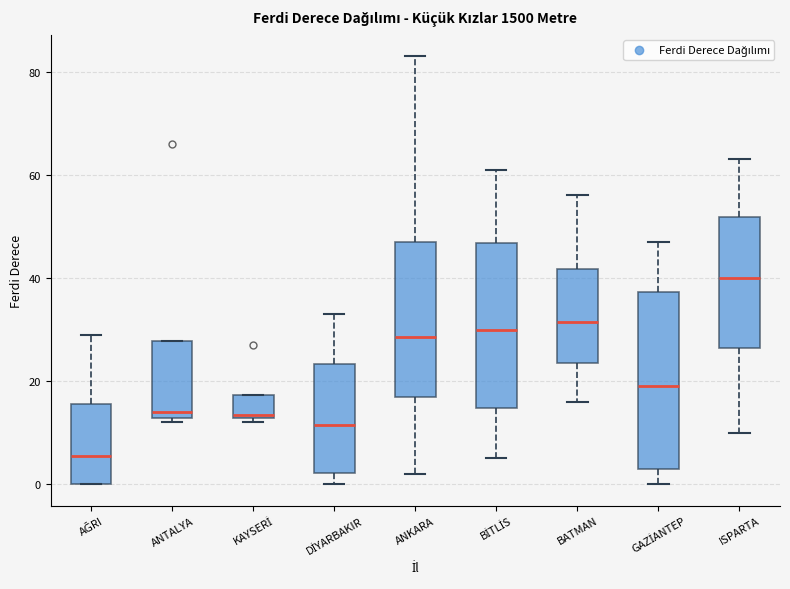

Reading left to right, read every box against the y-axis: the position of its median line, the range the box covers, and the ends of its whiskers. The values are not printed on the chart, so give them approximately, as read against the axis.

AĞRI: median 6, box 0 to 16, whiskers 0 to 30
ANTALYA: median 14, box 12 to 28, whiskers 12 (just below the box's lower edge) to 28
KAYSERİ: median 14, box 12 to 18, whiskers 12 (just below the box's lower edge) to 18
DİYARBAKIR: median 12, box 2 to 24, whiskers 0 to 34
ANKARA: median 28, box 18 to 48, whiskers 2 to 84
BİTLİS: median 30, box 14 to 46, whiskers 6 to 62
BATMAN: median 32, box 24 to 42, whiskers 16 to 56
GAZİANTEP: median 20, box 4 to 38, whiskers 0 to 48
ISPARTA: median 40, box 26 to 52, whiskers 10 to 64